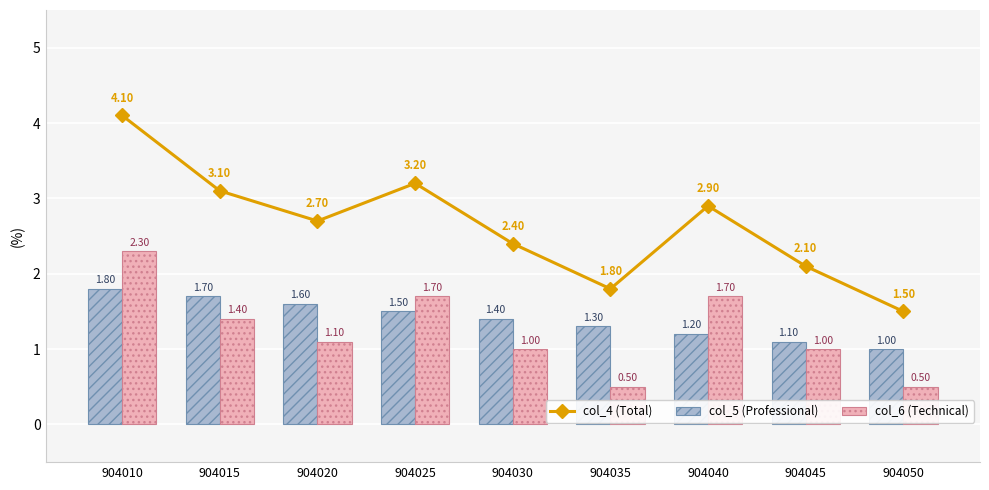

Where is col_4 (Total) nearest to the value 2?

904045